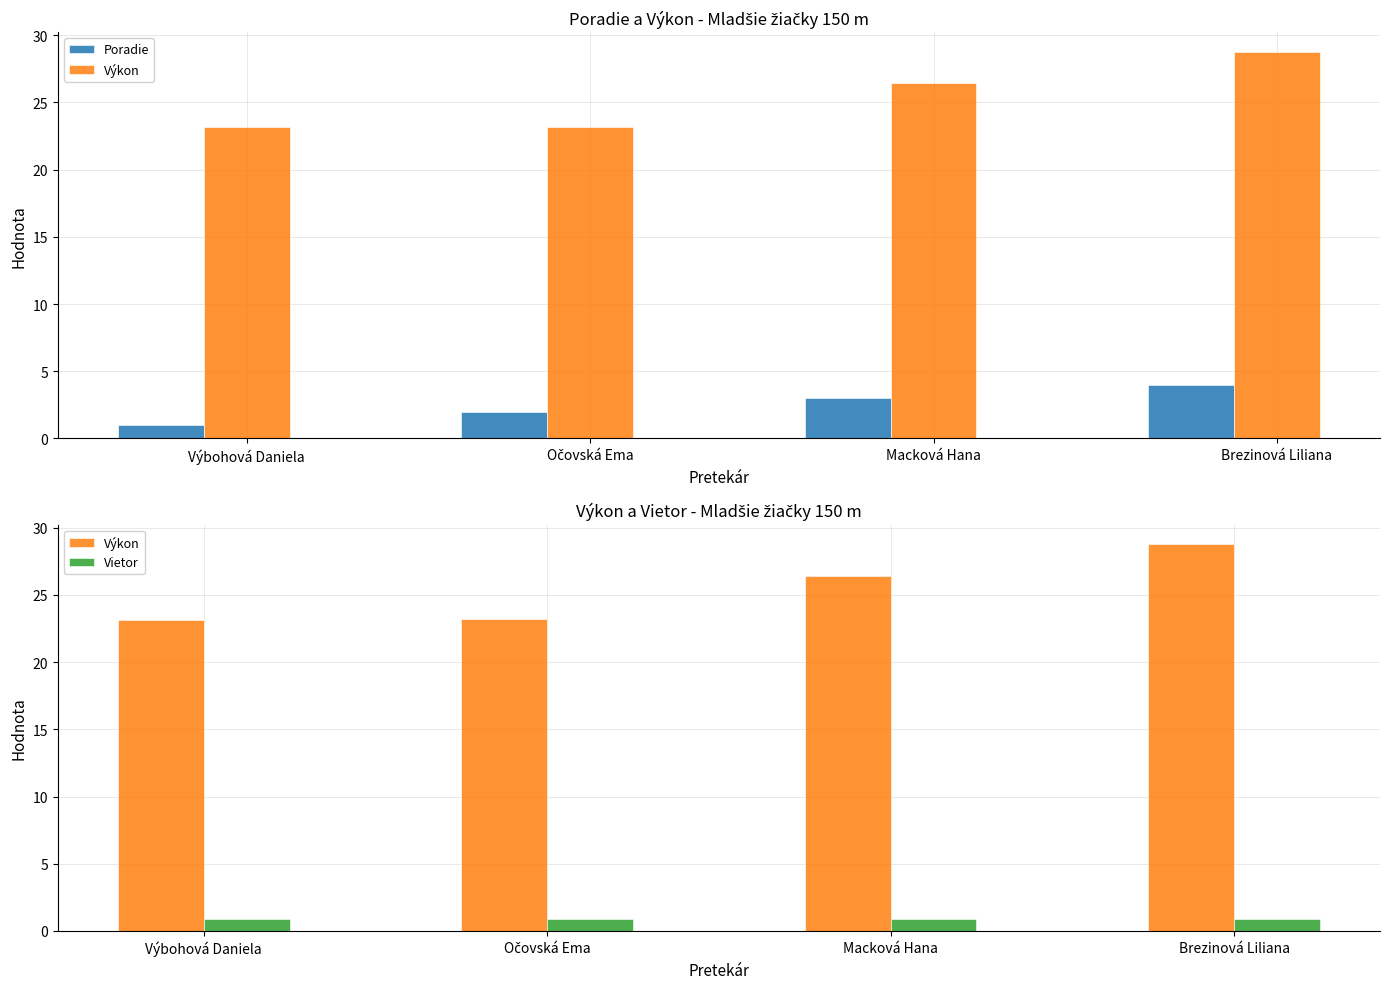

What is the value of the Vietor bar at the 4th from the left?

0.9